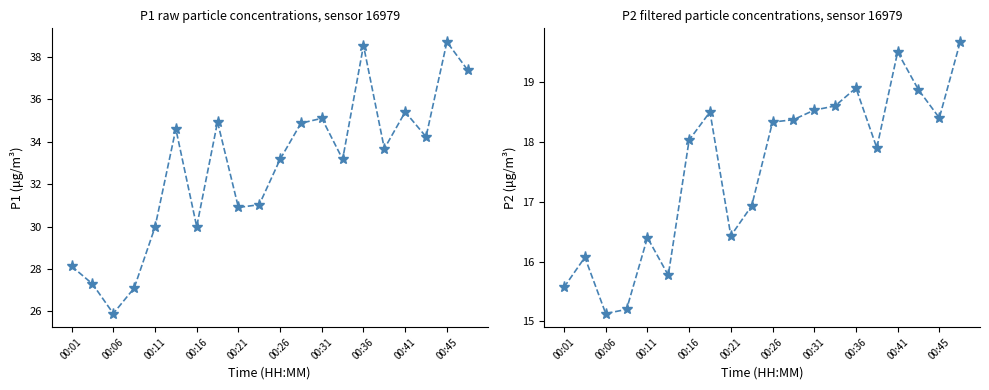

Which series has the largest range (max minus min)?

P1